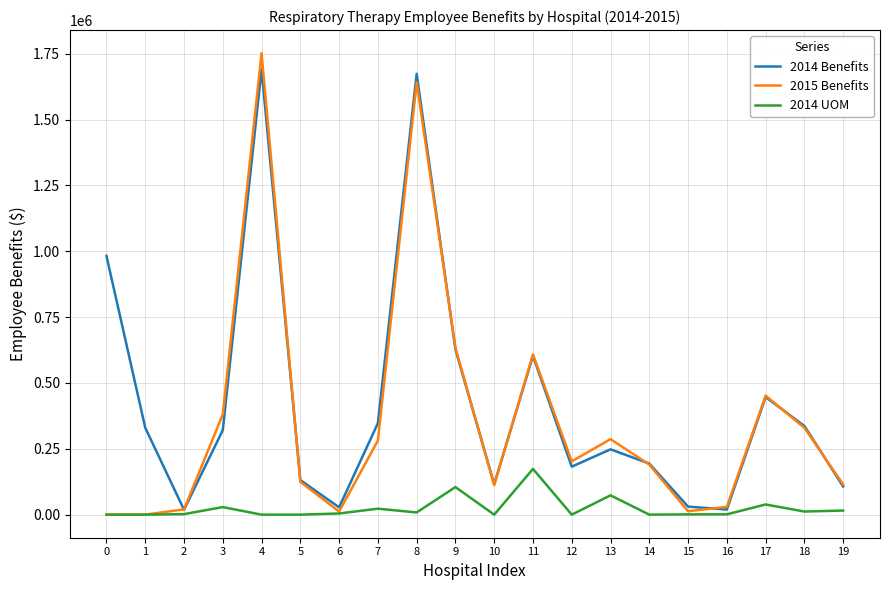

Does the chart have visible grid lines?

Yes